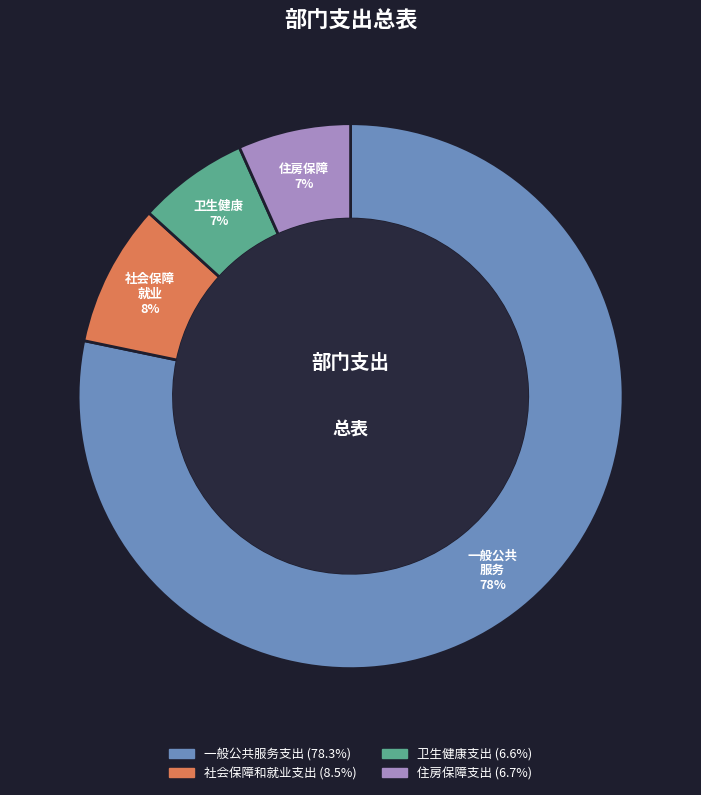

Which category accounts for the majority?

一般公共服务支出